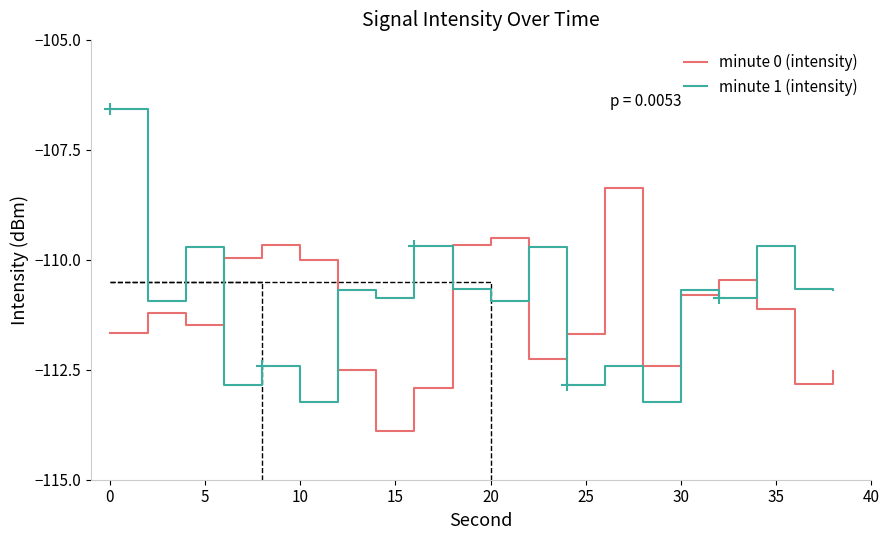

True or false: minute 0 (intensity) and minute 1 (intensity) intersect in this chart.

True